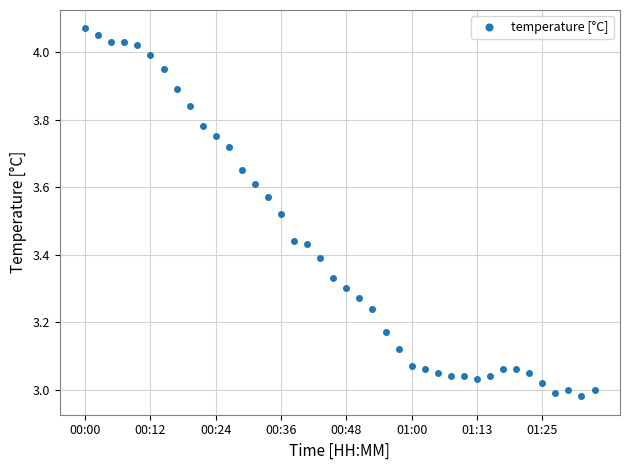

What is the difference between the maximum and minimum values?

1.1